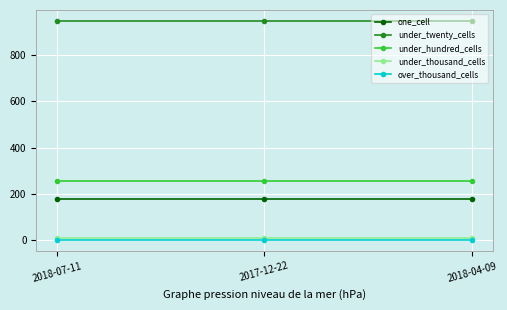

The value of under_twenty_cells at 2018-04-09 is 948. True or false?

True